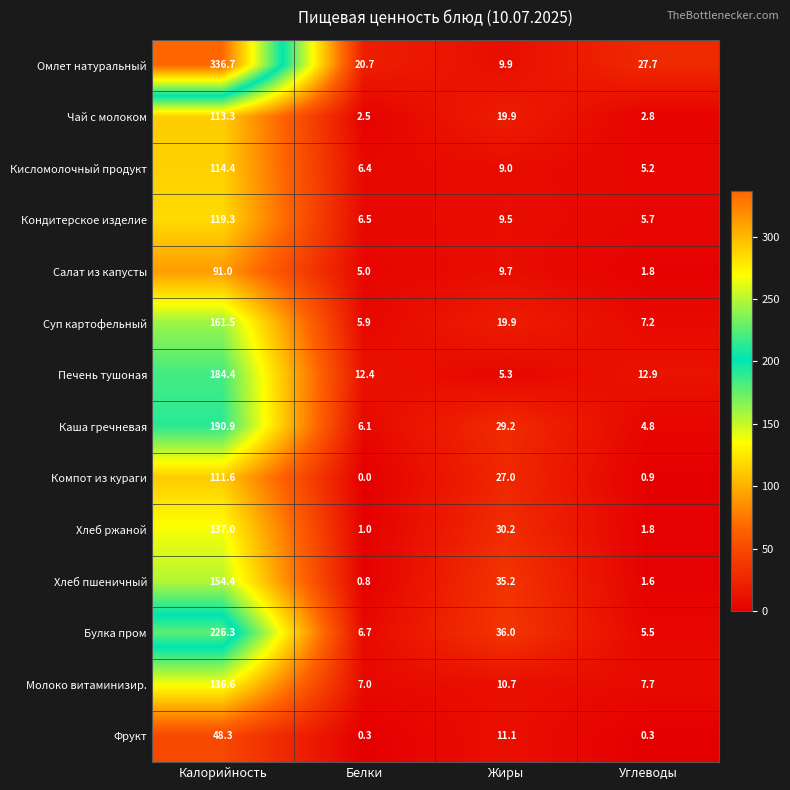

At which category is the sum across all series the highest?

Калорийность